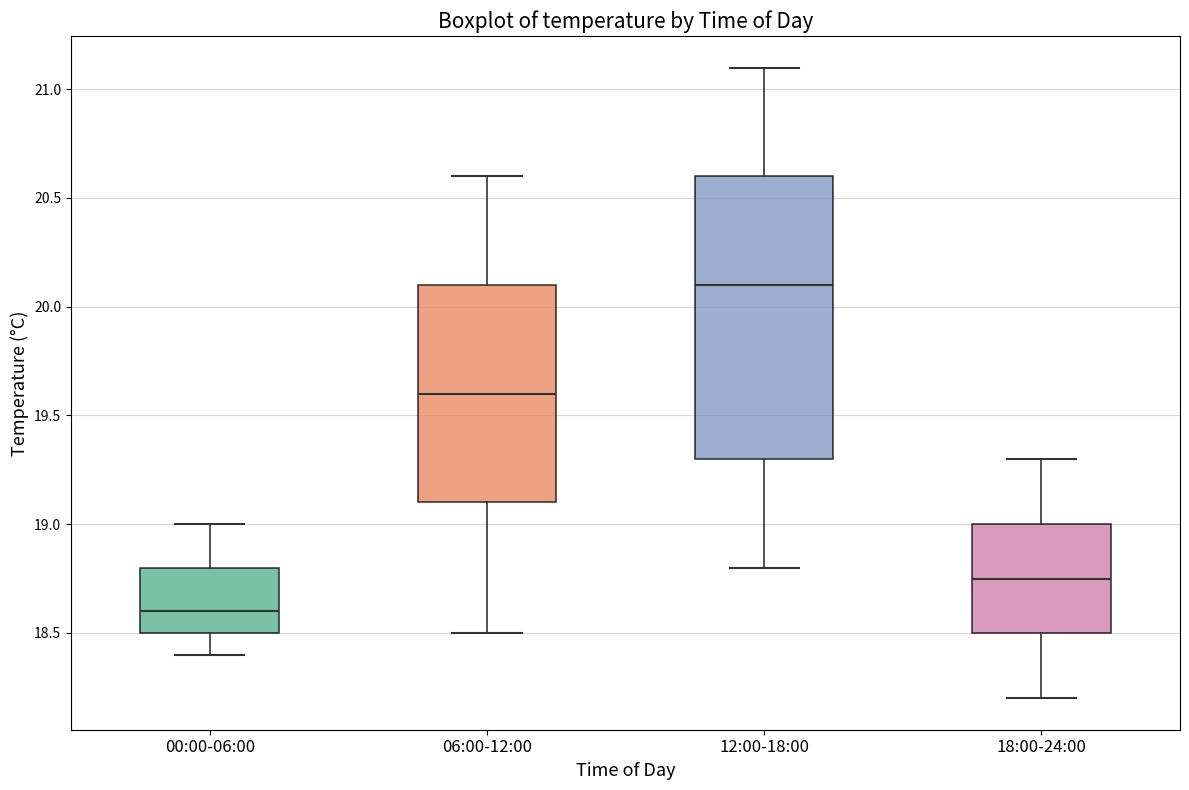

Which box's median line is the lowest?

00:00-06:00